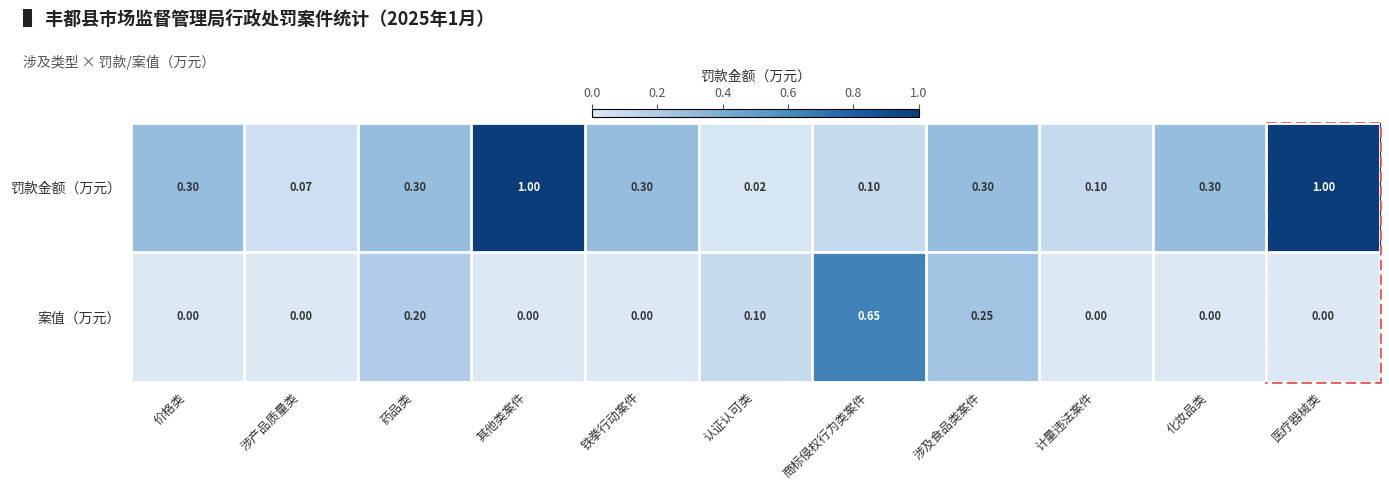

Which series has the widest spread of values?

罚款金额（万元）